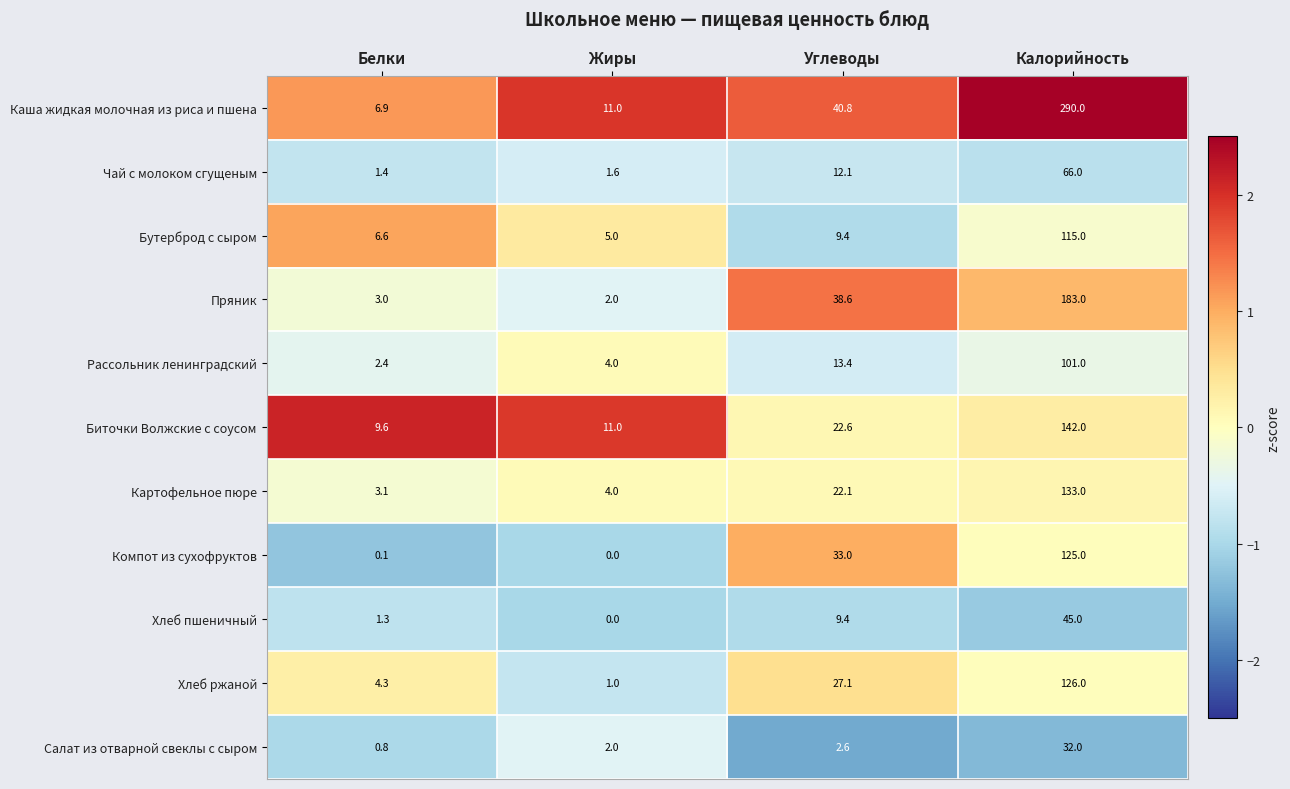

Which series has the widest spread of values?

Каша жидкая молочная из риса и пшена